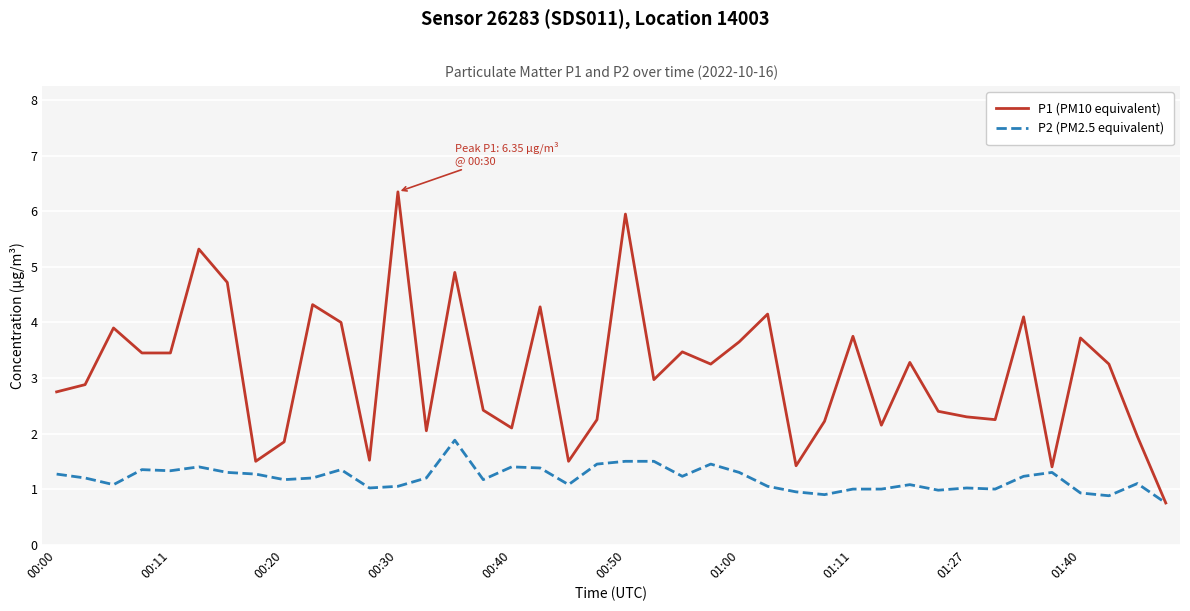

Which series has the largest total across all categories?

P1 (PM10 equivalent)